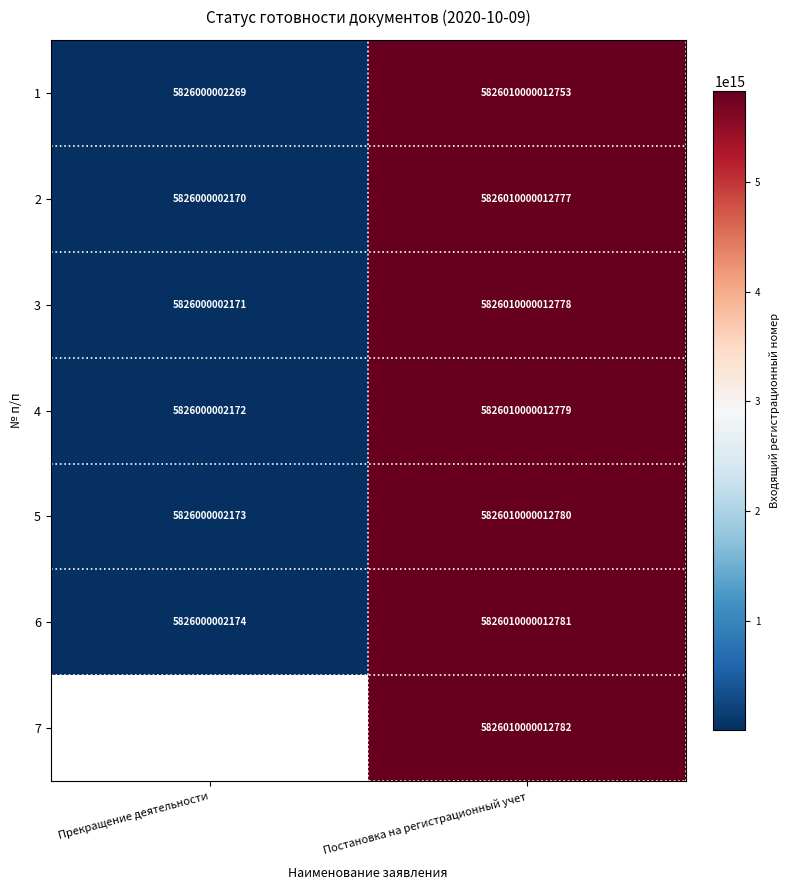

The 2 series shows 9084324266523612.0 at Постановка на регистрационный учет. True or false?

False